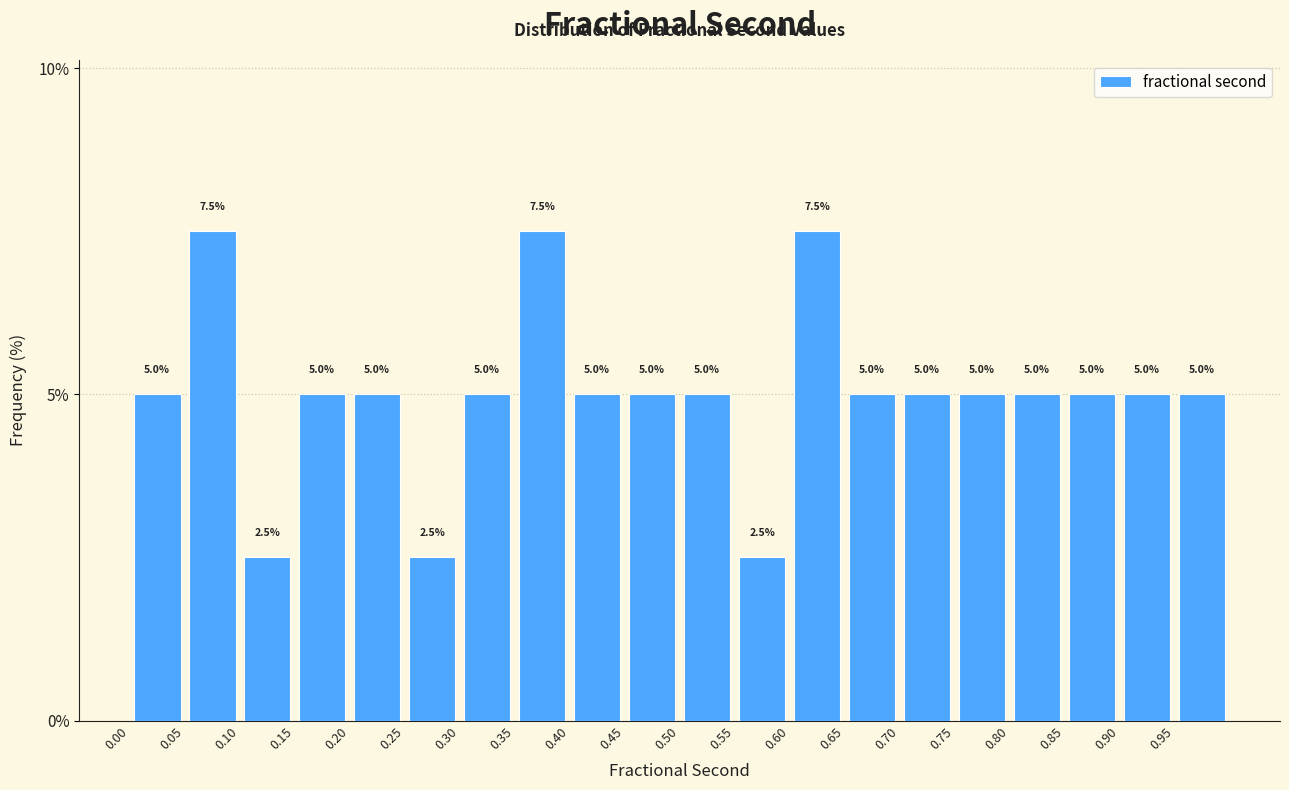

Reading left to right, list every bar in this chart as the range it spans on the x-axis followed by its height.

0.00 to 0.05: 5.0
0.05 to 0.10: 7.5
0.10 to 0.15: 2.5
0.15 to 0.20: 5.0
0.20 to 0.25: 5.0
0.25 to 0.30: 2.5
0.30 to 0.35: 5.0
0.35 to 0.40: 7.5
0.40 to 0.45: 5.0
0.45 to 0.50: 5.0
0.50 to 0.55: 5.0
0.55 to 0.60: 2.5
0.60 to 0.65: 7.5
0.65 to 0.70: 5.0
0.70 to 0.75: 5.0
0.75 to 0.80: 5.0
0.80 to 0.85: 5.0
0.85 to 0.90: 5.0
0.90 to 0.95: 5.0
0.95 to 1.00: 5.0